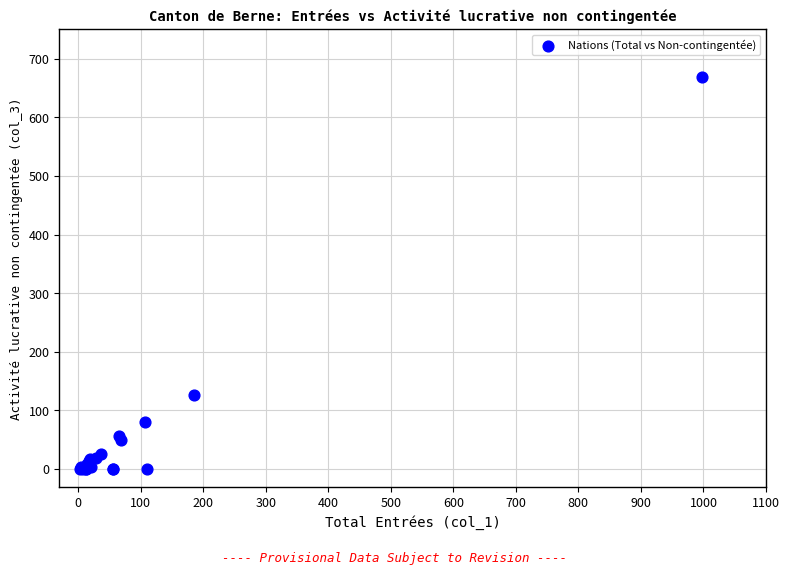

What Y value in the scatter plot is closest to 334?

126